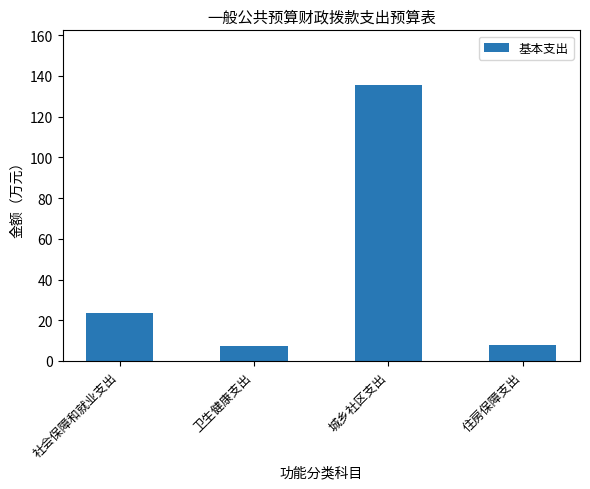

The chart shows a value of 23.4 at 社会保障和就业支出. True or false?

True